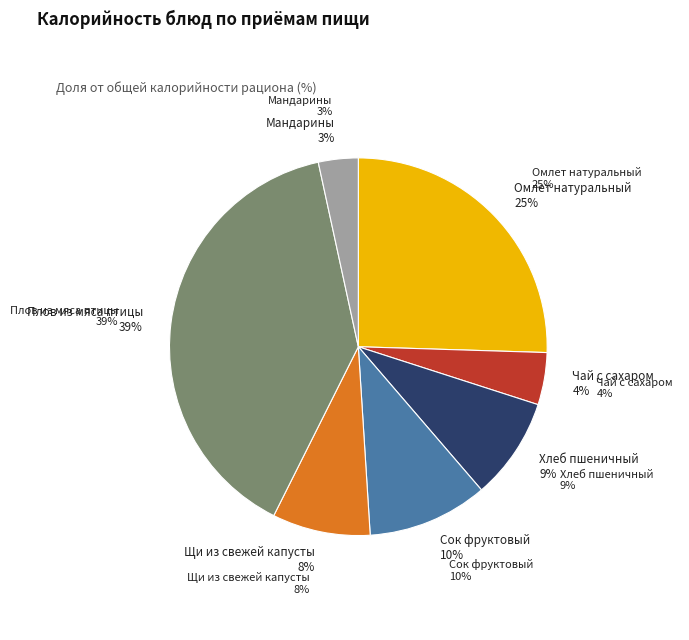

Is Сок фруктовый the majority of the pie?

No